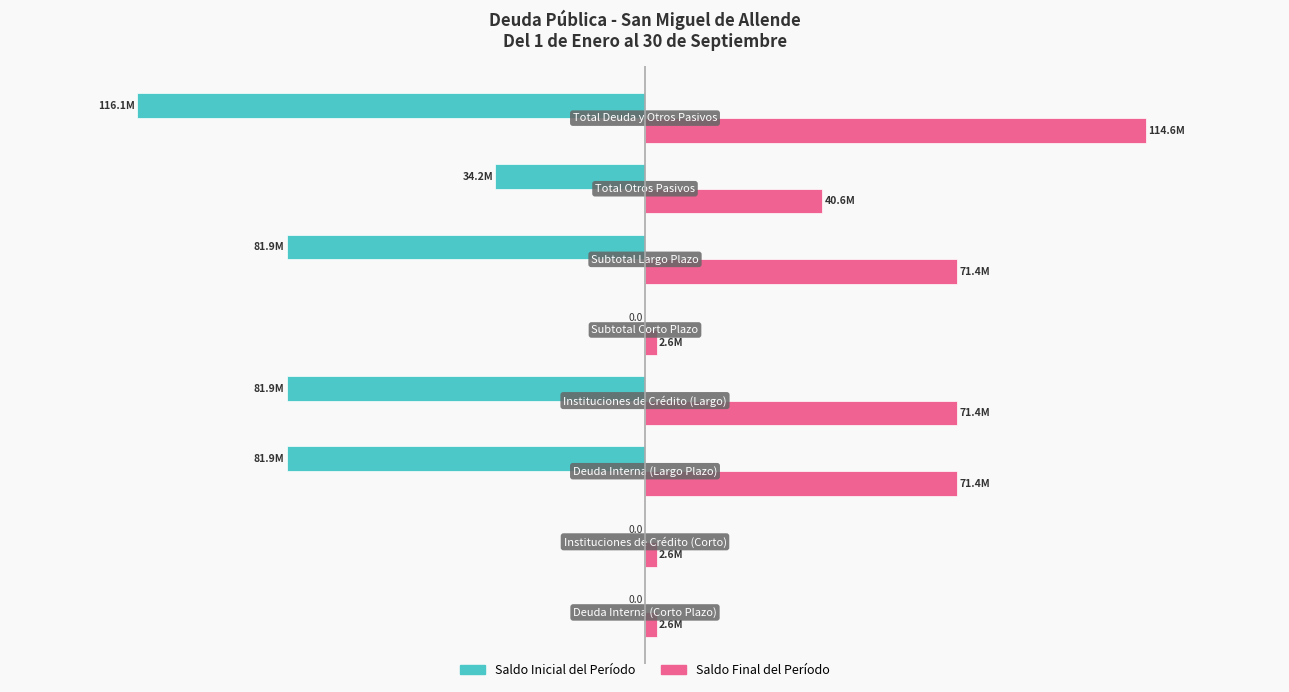

Rank the series by their maximum value, from highest to lowest.

Saldo Final del Período, Saldo Inicial del Período